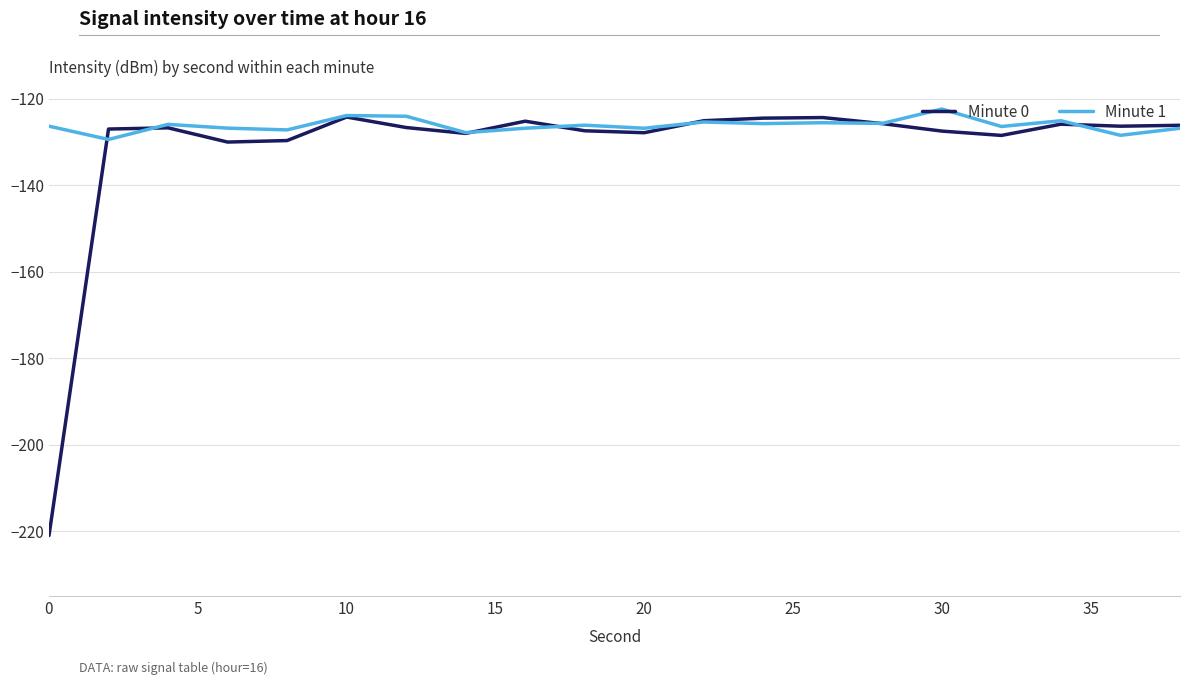

What are all the series names shown in the legend?

Minute 0, Minute 1